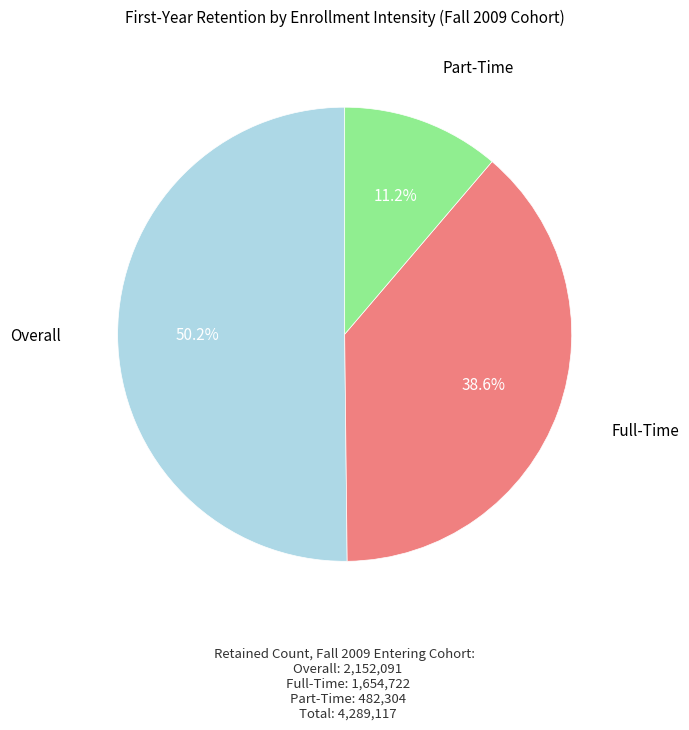

Is there a majority slice in this chart?

Yes